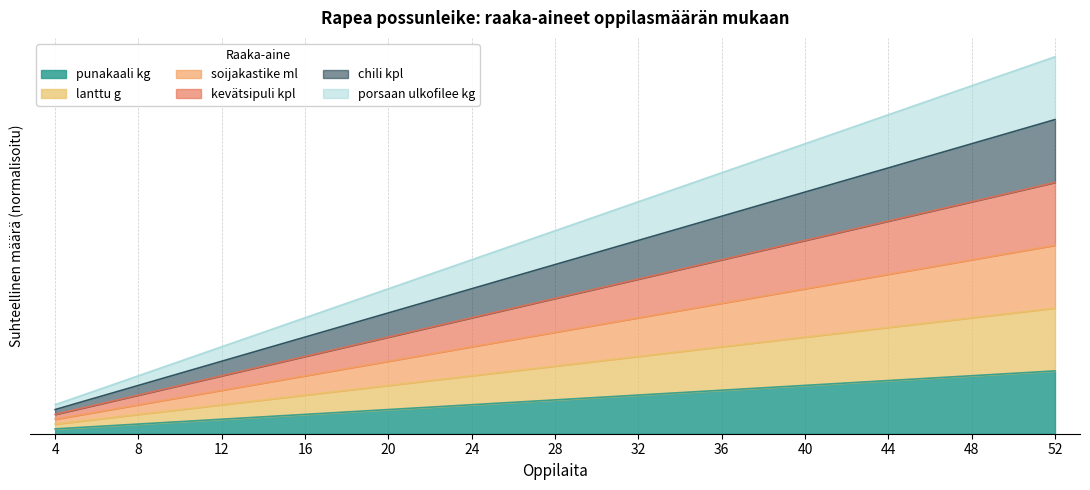

Which series changed the most between 4 and 32?

porsaan ulkofilee kg